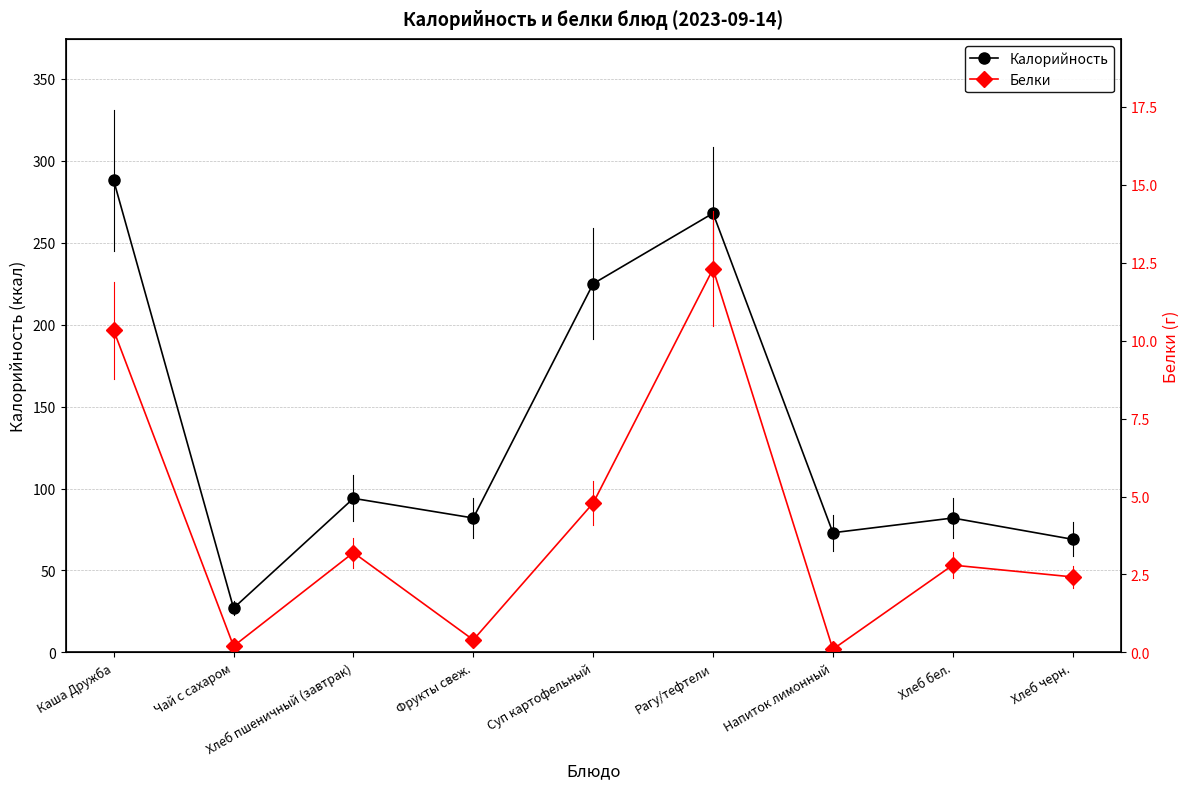

How many lines are shown in the chart?

2